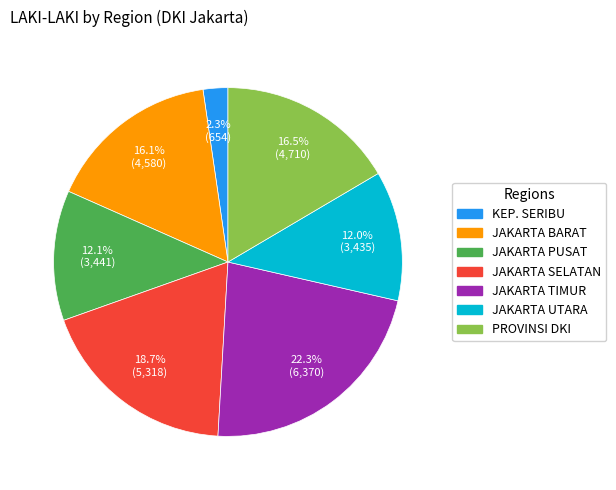

How many slices are in this pie chart?

7